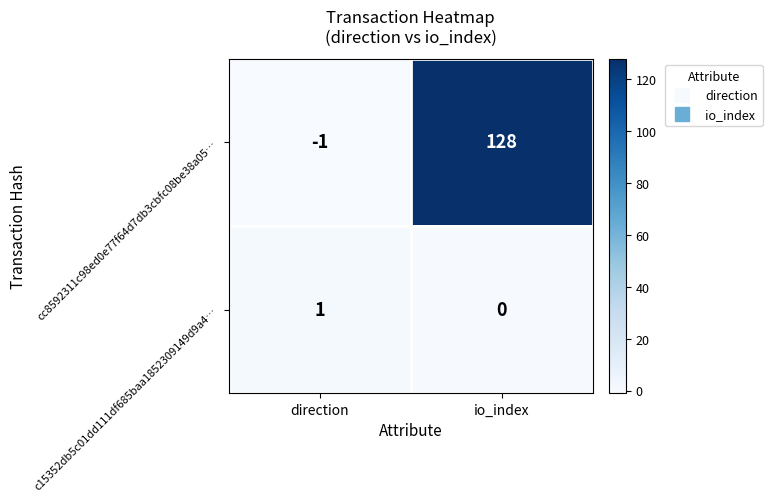

What is the sum of the cc8592311c98ed0e77f64d7db3cbfc08be38a05… values at direction and io_index?

127